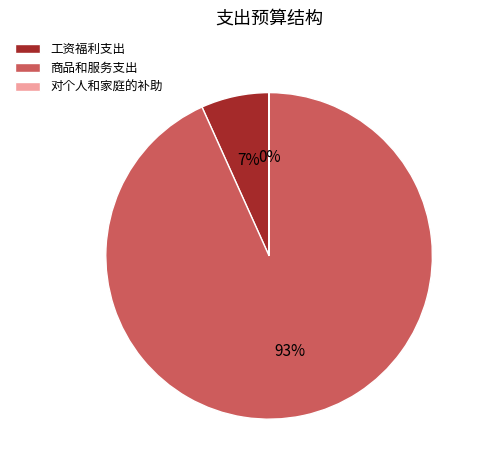

Which slice is the largest?

商品和服务支出